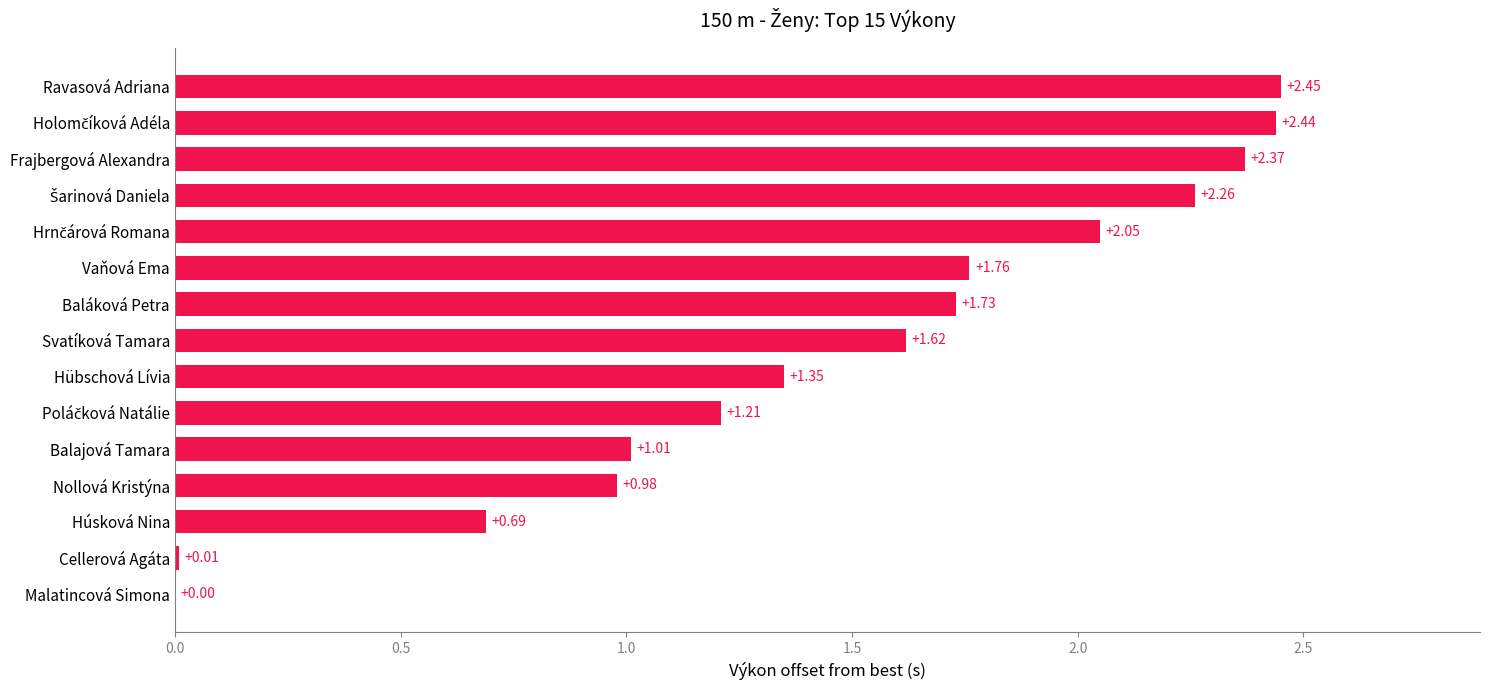

Which category has the highest value across all series?

Ravasová Adriana